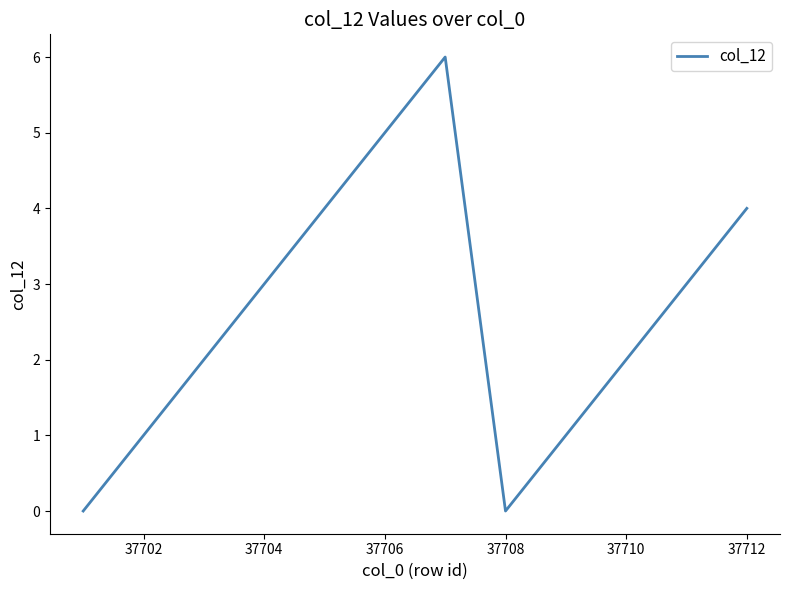

What is the maximum value shown in the chart?

6